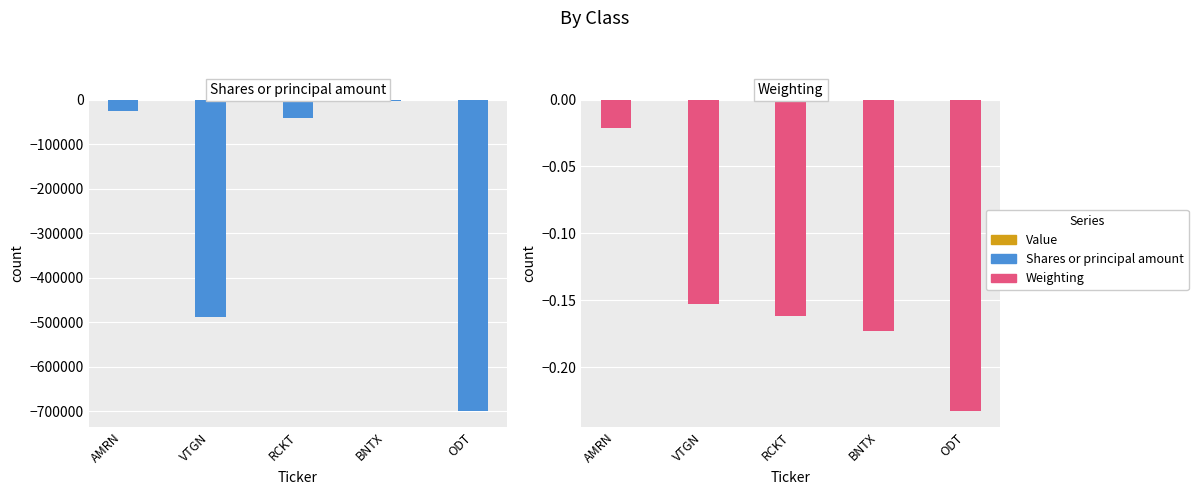

Reading left to right, what are all the values shown in this chart?

Shares or principal amount: -25000.0	-488632.0	-40550.0	-4031.0	-700421.0
Weighting: -0.0	-0.2	-0.2	-0.2	-0.2